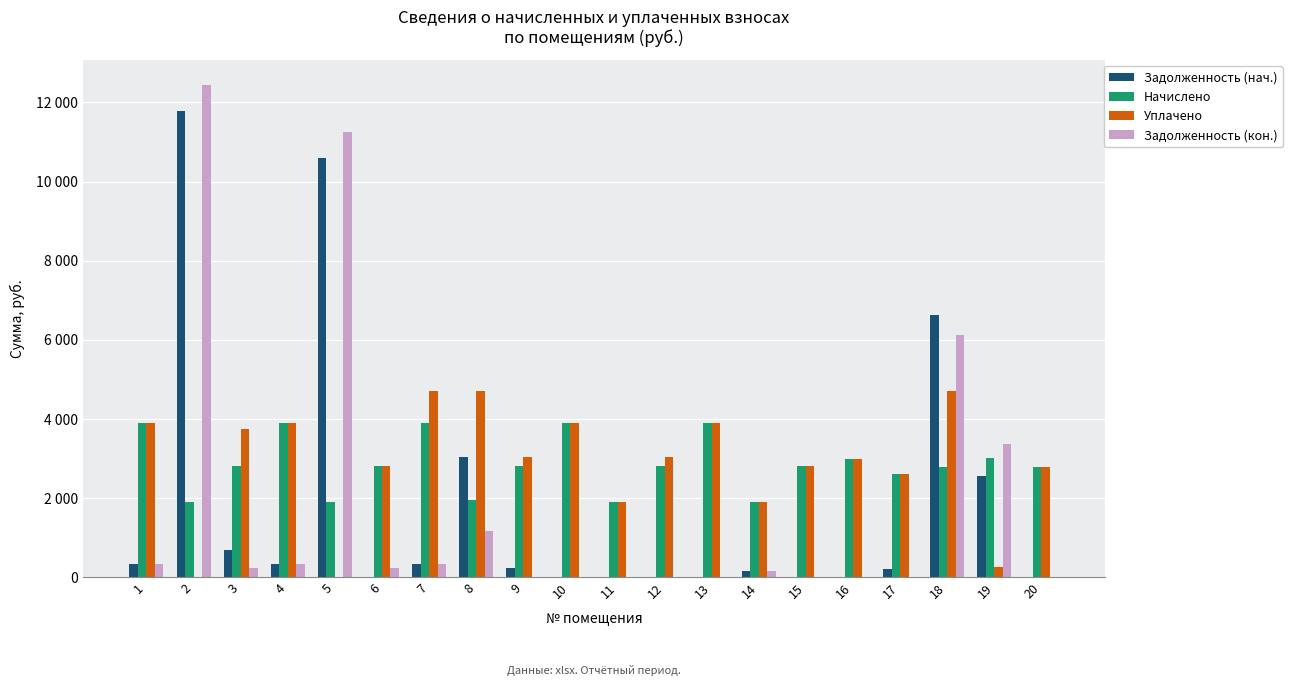

What is the value of the Уплачено bar at the 20th from the left?

2779.3